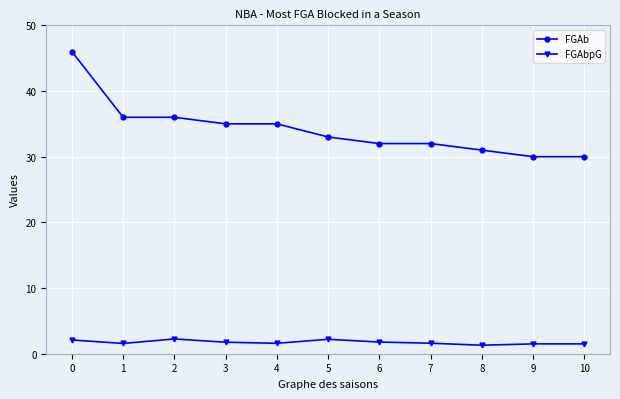

What is the highest value of the FGAb series?

46.0